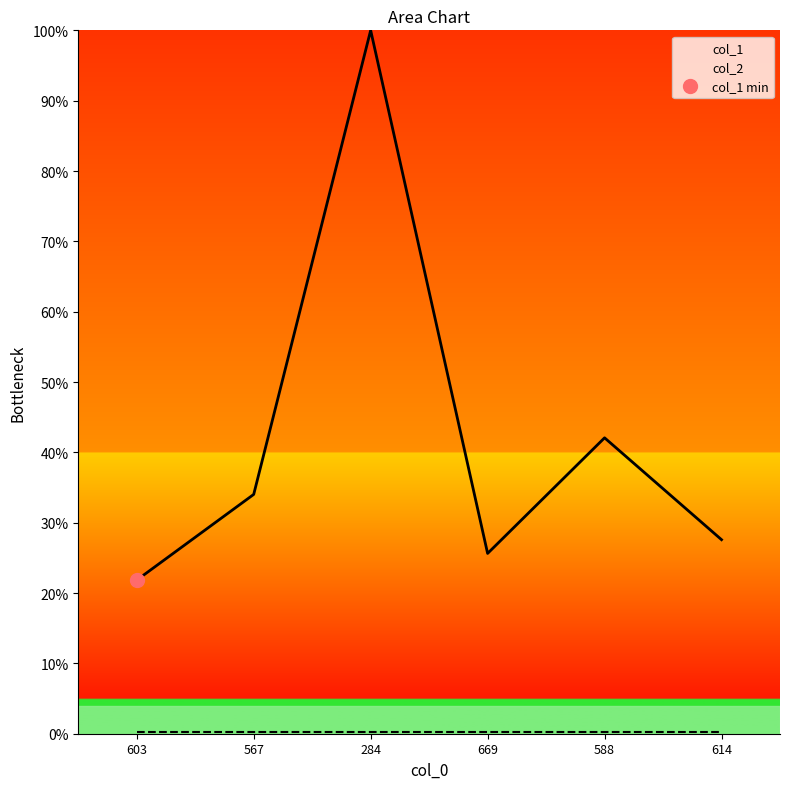

True or false: the data shows 135.9 at 284.

False